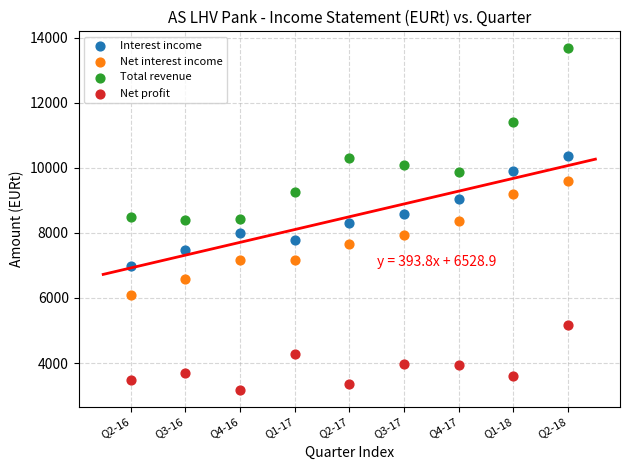

Which series reaches the minimum Y coordinate?

Net profit